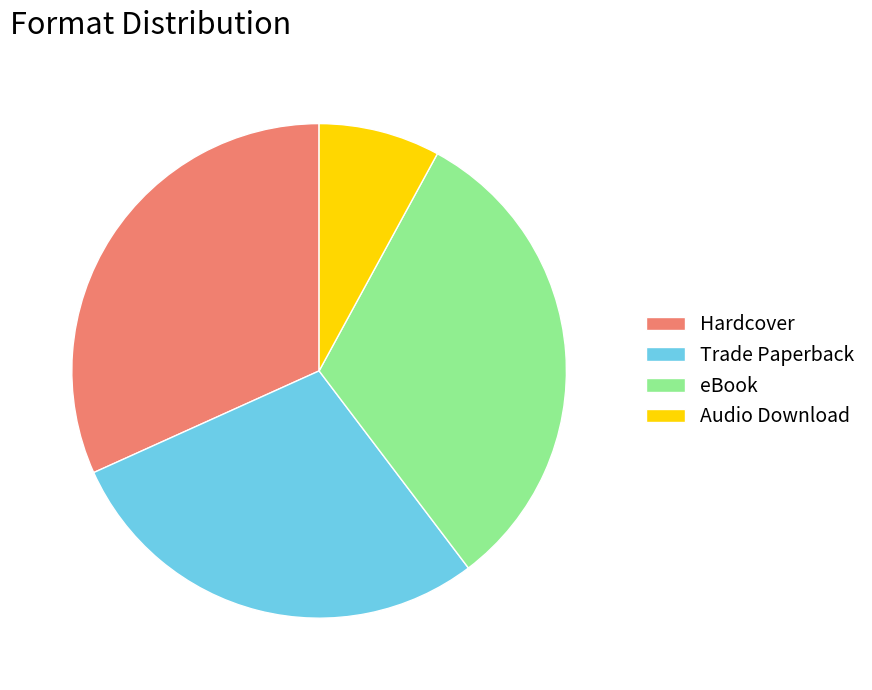

Approximately how many times larger is the value at Hardcover compared to Trade Paperback?

1.1